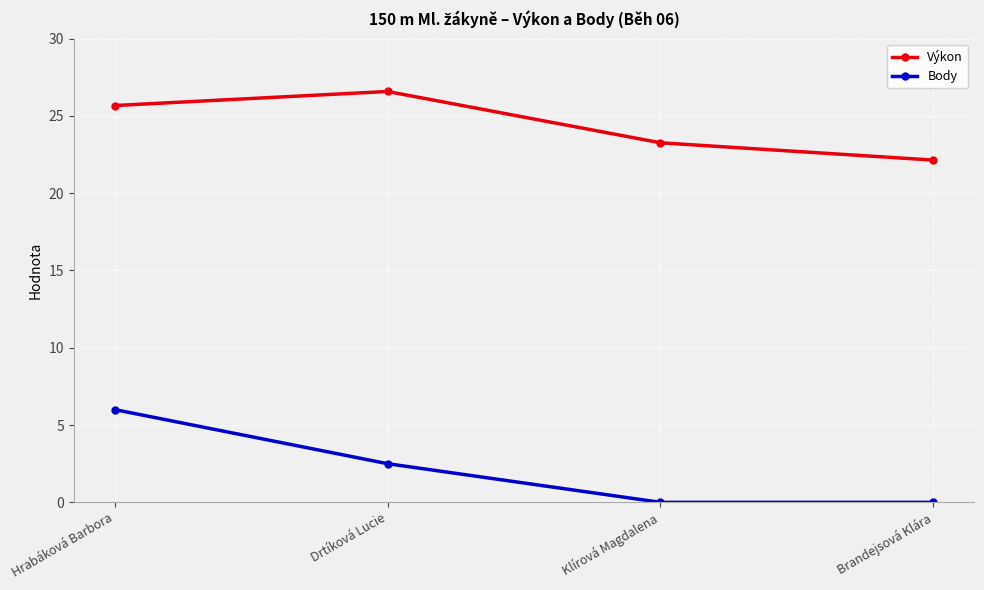

How many interior local peaks does the Výkon series have?

1